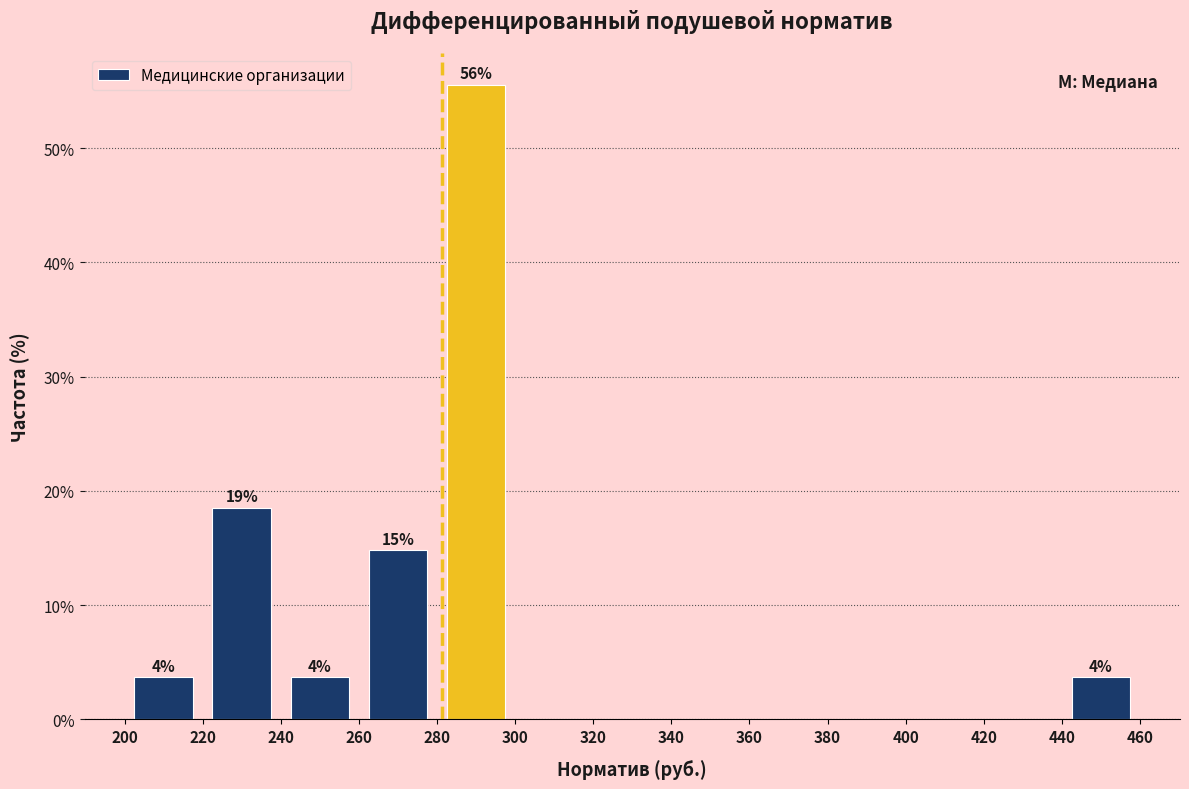

Which range on the x-axis has the tallest bar?

280 to 300